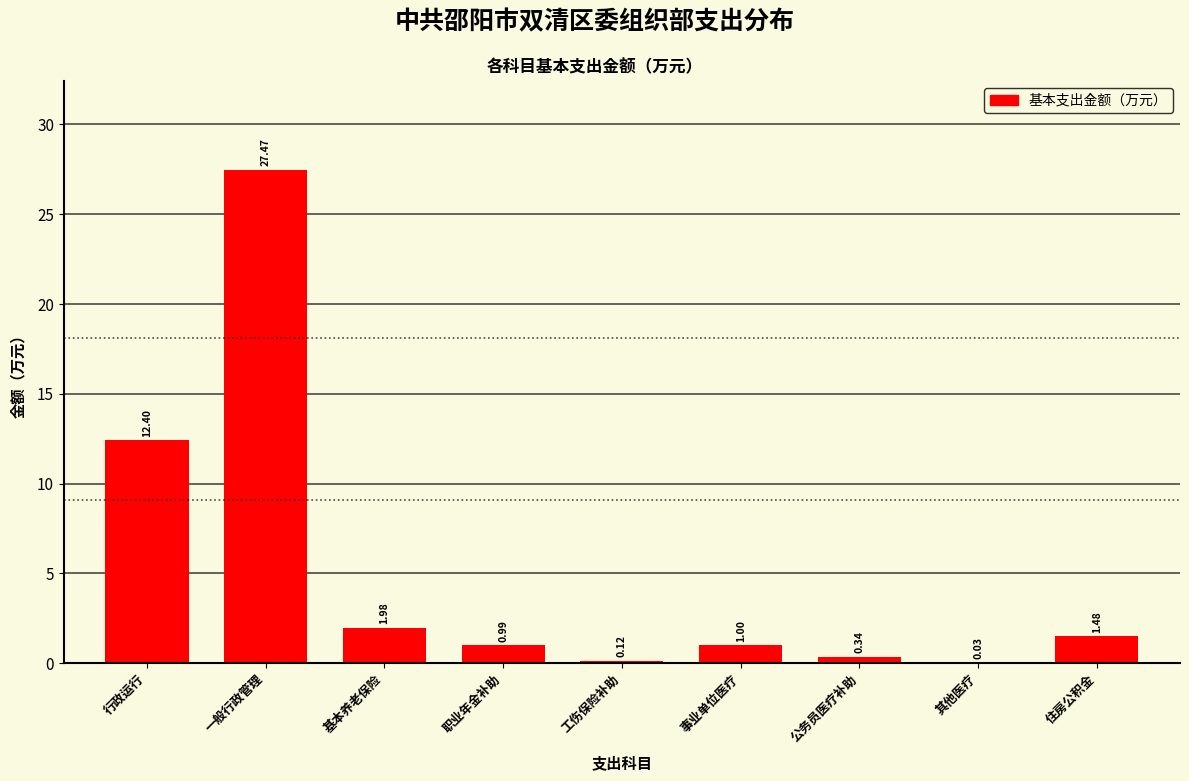

What is the sum of the values at 行政运行 and 住房公积金?

13.9